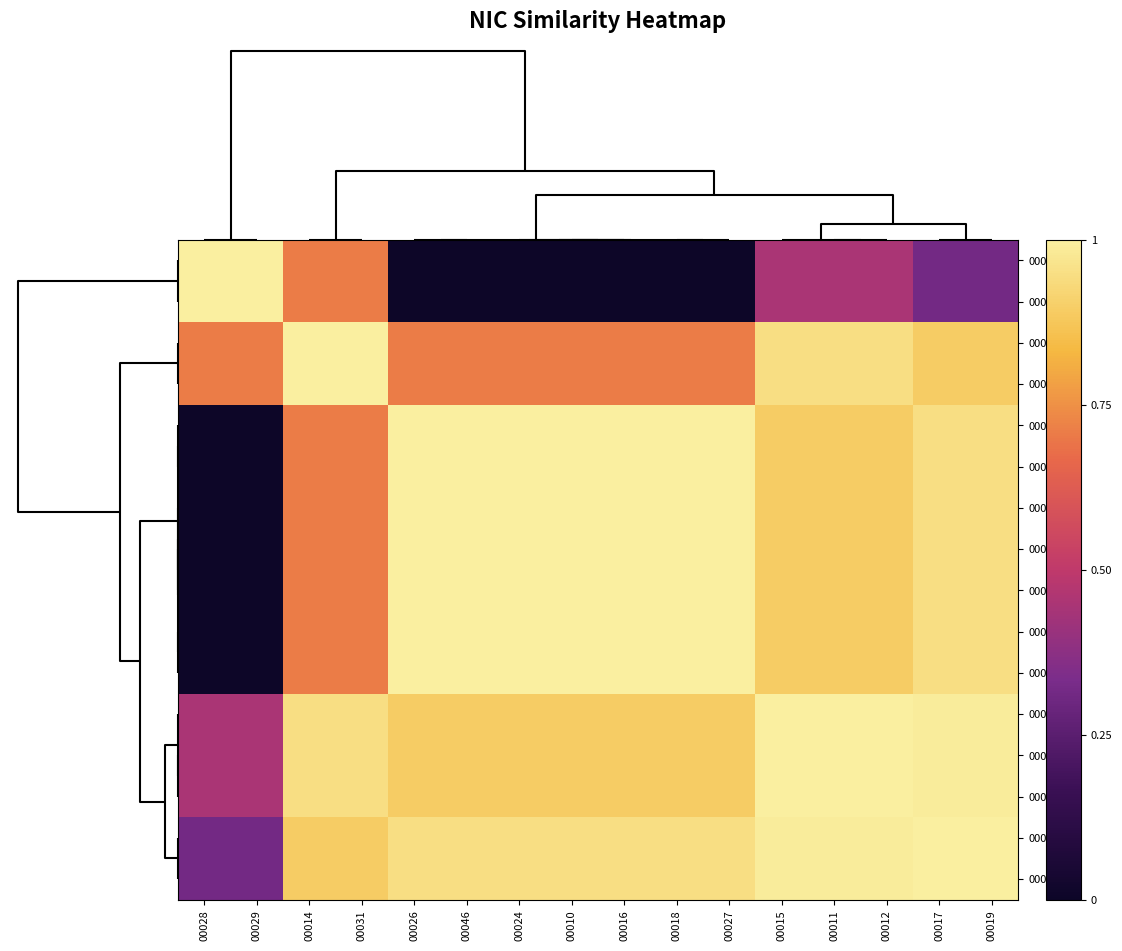

Reading right to left, list all the values displayed in this chart.

00028: 00019=0.3	00017=0.3	00012=0.4	00011=0.4	00015=0.4	00027=0.0	00018=0.0	00016=0.0	00010=0.0	00024=0.0	00046=0.0	00026=0.0	00031=0.7	00014=0.7	00029=1.0	00028=1.0
00029: 00019=0.3	00017=0.3	00012=0.4	00011=0.4	00015=0.4	00027=0.0	00018=0.0	00016=0.0	00010=0.0	00024=0.0	00046=0.0	00026=0.0	00031=0.7	00014=0.7	00029=1.0	00028=1.0
00014: 00019=0.9	00017=0.9	00012=0.9	00011=0.9	00015=0.9	00027=0.7	00018=0.7	00016=0.7	00010=0.7	00024=0.7	00046=0.7	00026=0.7	00031=1.0	00014=1.0	00029=0.7	00028=0.7
00031: 00019=0.9	00017=0.9	00012=0.9	00011=0.9	00015=0.9	00027=0.7	00018=0.7	00016=0.7	00010=0.7	00024=0.7	00046=0.7	00026=0.7	00031=1.0	00014=1.0	00029=0.7	00028=0.7
00026: 00019=0.9	00017=0.9	00012=0.9	00011=0.9	00015=0.9	00027=1.0	00018=1.0	00016=1.0	00010=1.0	00024=1.0	00046=1.0	00026=1.0	00031=0.7	00014=0.7	00029=0.0	00028=0.0
00046: 00019=0.9	00017=0.9	00012=0.9	00011=0.9	00015=0.9	00027=1.0	00018=1.0	00016=1.0	00010=1.0	00024=1.0	00046=1.0	00026=1.0	00031=0.7	00014=0.7	00029=0.0	00028=0.0
00024: 00019=0.9	00017=0.9	00012=0.9	00011=0.9	00015=0.9	00027=1.0	00018=1.0	00016=1.0	00010=1.0	00024=1.0	00046=1.0	00026=1.0	00031=0.7	00014=0.7	00029=0.0	00028=0.0
00010: 00019=0.9	00017=0.9	00012=0.9	00011=0.9	00015=0.9	00027=1.0	00018=1.0	00016=1.0	00010=1.0	00024=1.0	00046=1.0	00026=1.0	00031=0.7	00014=0.7	00029=0.0	00028=0.0
00016: 00019=0.9	00017=0.9	00012=0.9	00011=0.9	00015=0.9	00027=1.0	00018=1.0	00016=1.0	00010=1.0	00024=1.0	00046=1.0	00026=1.0	00031=0.7	00014=0.7	00029=0.0	00028=0.0
00018: 00019=0.9	00017=0.9	00012=0.9	00011=0.9	00015=0.9	00027=1.0	00018=1.0	00016=1.0	00010=1.0	00024=1.0	00046=1.0	00026=1.0	00031=0.7	00014=0.7	00029=0.0	00028=0.0
00027: 00019=0.9	00017=0.9	00012=0.9	00011=0.9	00015=0.9	00027=1.0	00018=1.0	00016=1.0	00010=1.0	00024=1.0	00046=1.0	00026=1.0	00031=0.7	00014=0.7	00029=0.0	00028=0.0
00015: 00019=1.0	00017=1.0	00012=1.0	00011=1.0	00015=1.0	00027=0.9	00018=0.9	00016=0.9	00010=0.9	00024=0.9	00046=0.9	00026=0.9	00031=0.9	00014=0.9	00029=0.4	00028=0.4
00011: 00019=1.0	00017=1.0	00012=1.0	00011=1.0	00015=1.0	00027=0.9	00018=0.9	00016=0.9	00010=0.9	00024=0.9	00046=0.9	00026=0.9	00031=0.9	00014=0.9	00029=0.4	00028=0.4
00012: 00019=1.0	00017=1.0	00012=1.0	00011=1.0	00015=1.0	00027=0.9	00018=0.9	00016=0.9	00010=0.9	00024=0.9	00046=0.9	00026=0.9	00031=0.9	00014=0.9	00029=0.4	00028=0.4
00017: 00019=1.0	00017=1.0	00012=1.0	00011=1.0	00015=1.0	00027=0.9	00018=0.9	00016=0.9	00010=0.9	00024=0.9	00046=0.9	00026=0.9	00031=0.9	00014=0.9	00029=0.3	00028=0.3
00019: 00019=1.0	00017=1.0	00012=1.0	00011=1.0	00015=1.0	00027=0.9	00018=0.9	00016=0.9	00010=0.9	00024=0.9	00046=0.9	00026=0.9	00031=0.9	00014=0.9	00029=0.3	00028=0.3